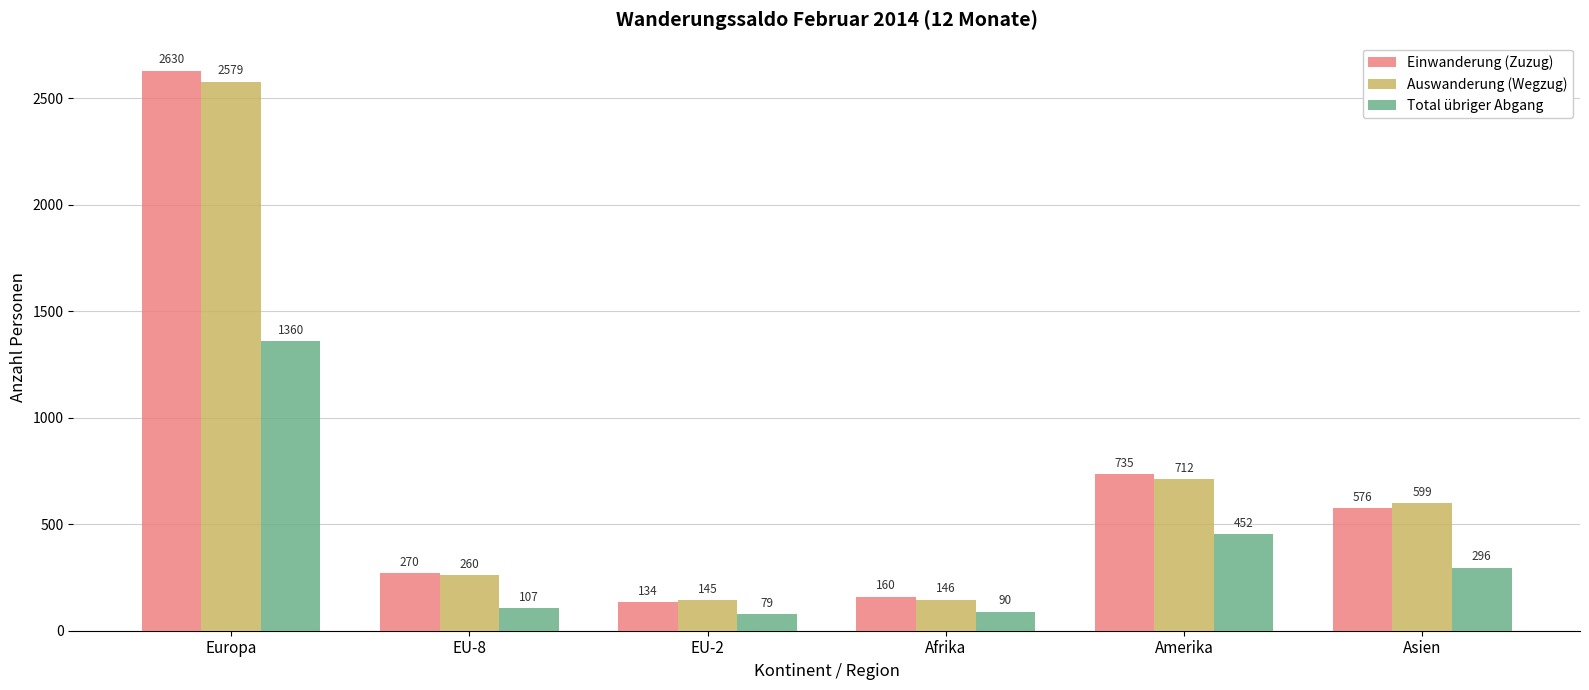

What is the difference between the highest and lowest values at Asien?

303